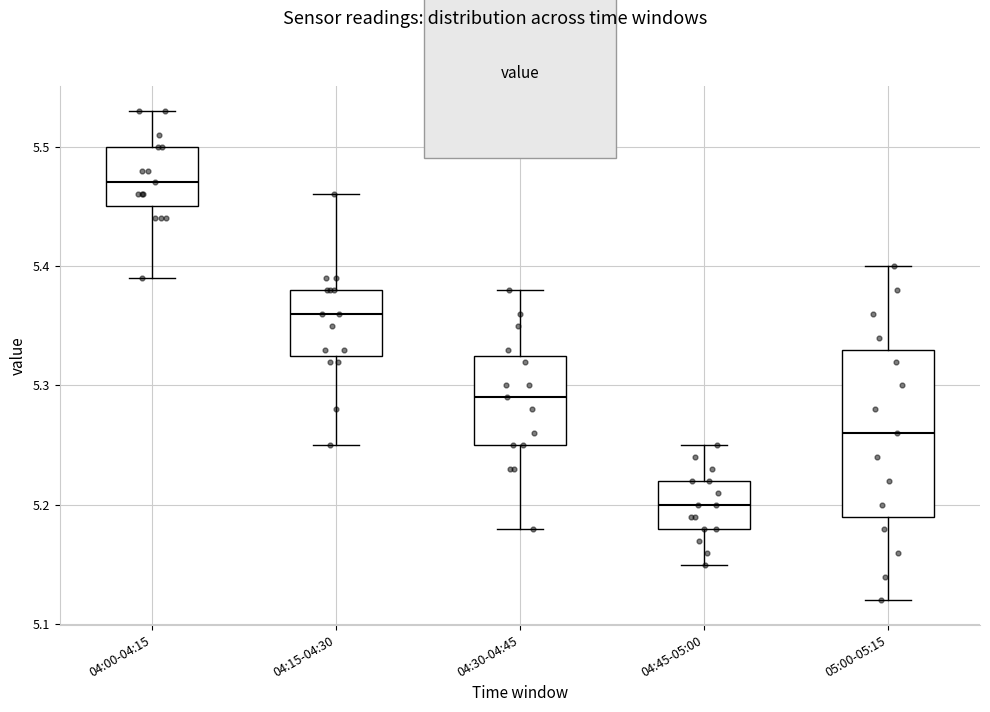

Where is the upper edge of the box for 05:00-05:15 on the y-axis? The values are not printed on the chart, so give them approximately, as read against the axis.

5.33